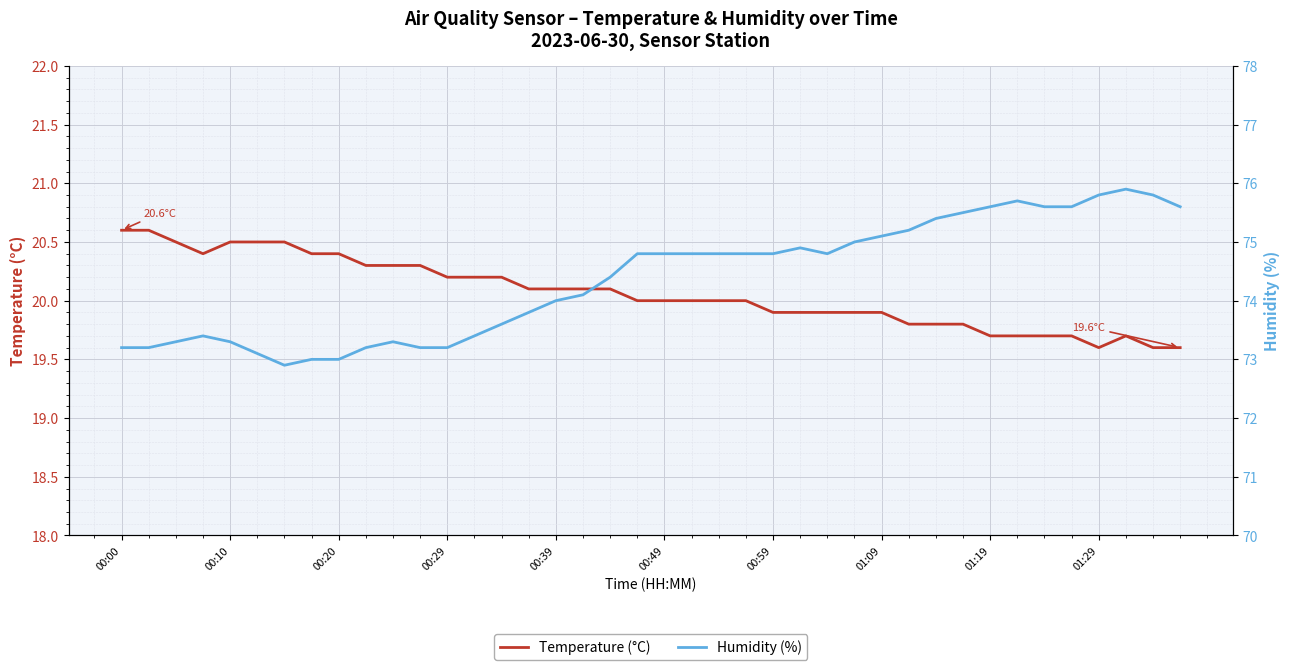

Reading left to right, what are all the values shown in this chart?

Temperature (°C): 20.6	20.6	20.5	20.4	20.5	20.5	20.5	20.4	20.4	20.3	20.3	20.3	20.2	20.2	20.2	20.1	20.1	20.1	20.1	20.0	20.0	20.0	20.0	20.0	19.9	19.9	19.9	19.9	19.9	19.8	19.8	19.8	19.7	19.7	19.7	19.7	19.6	19.7	19.6	19.6
Humidity (%): 73.2	73.2	73.3	73.4	73.3	73.1	72.9	73.0	73.0	73.2	73.3	73.2	73.2	73.4	73.6	73.8	74.0	74.1	74.4	74.8	74.8	74.8	74.8	74.8	74.8	74.9	74.8	75.0	75.1	75.2	75.4	75.5	75.6	75.7	75.6	75.6	75.8	75.9	75.8	75.6